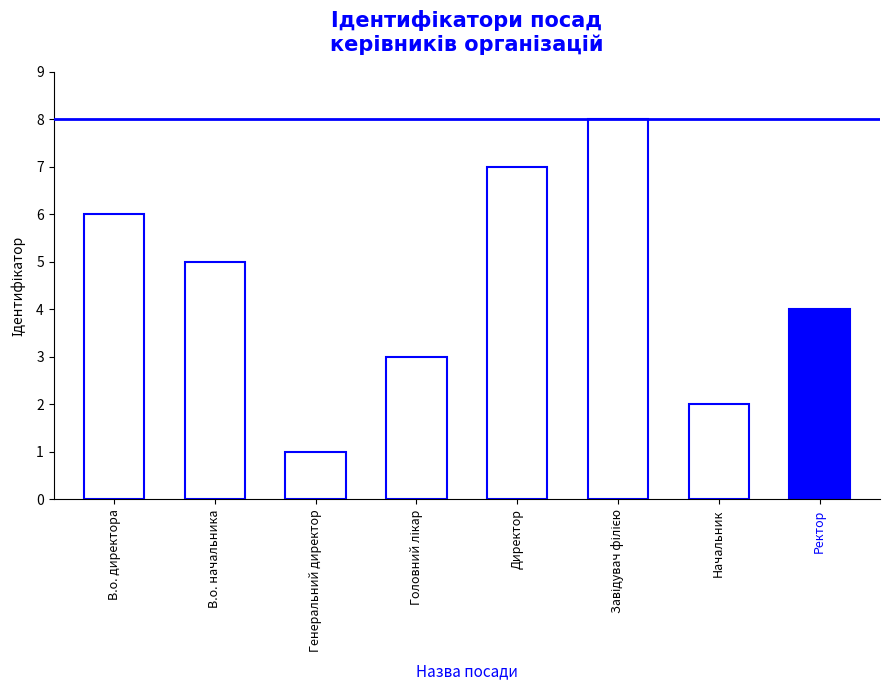

What is the label of the 7th bar from the right?

В.о. начальника